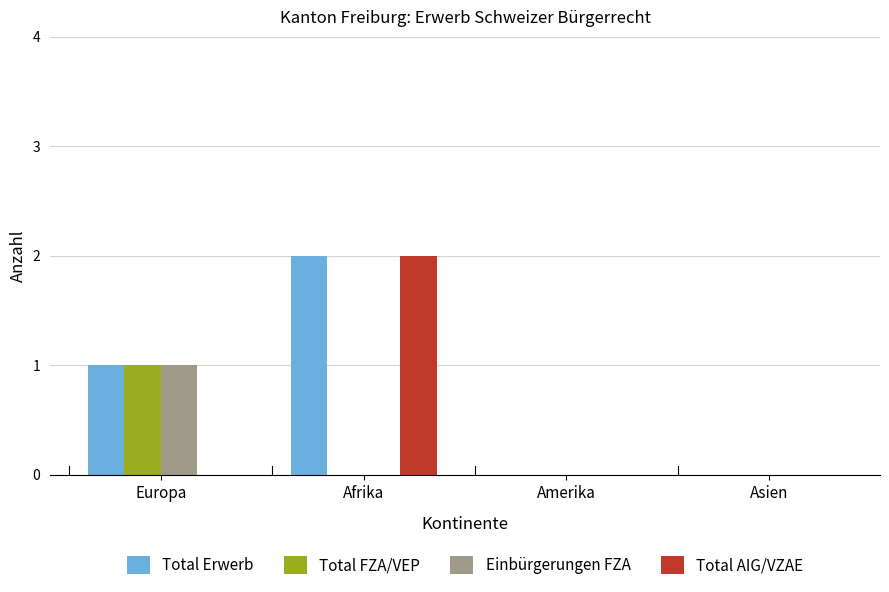

Which series has the largest total across all categories?

Total Erwerb